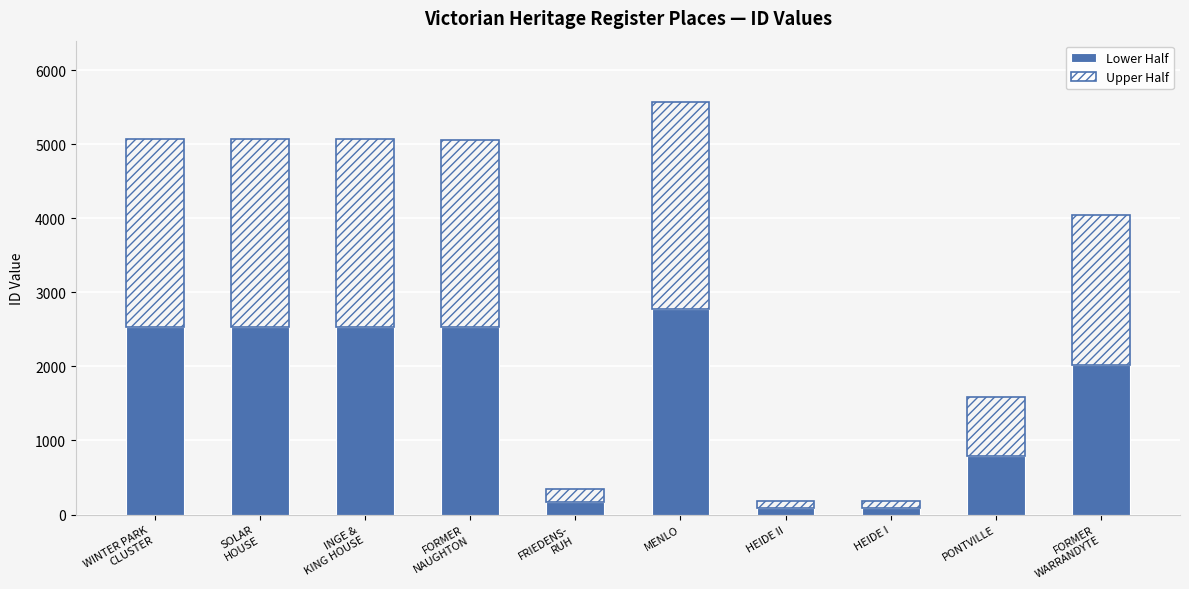

What are all the series names shown in the legend?

Lower Half, Upper Half